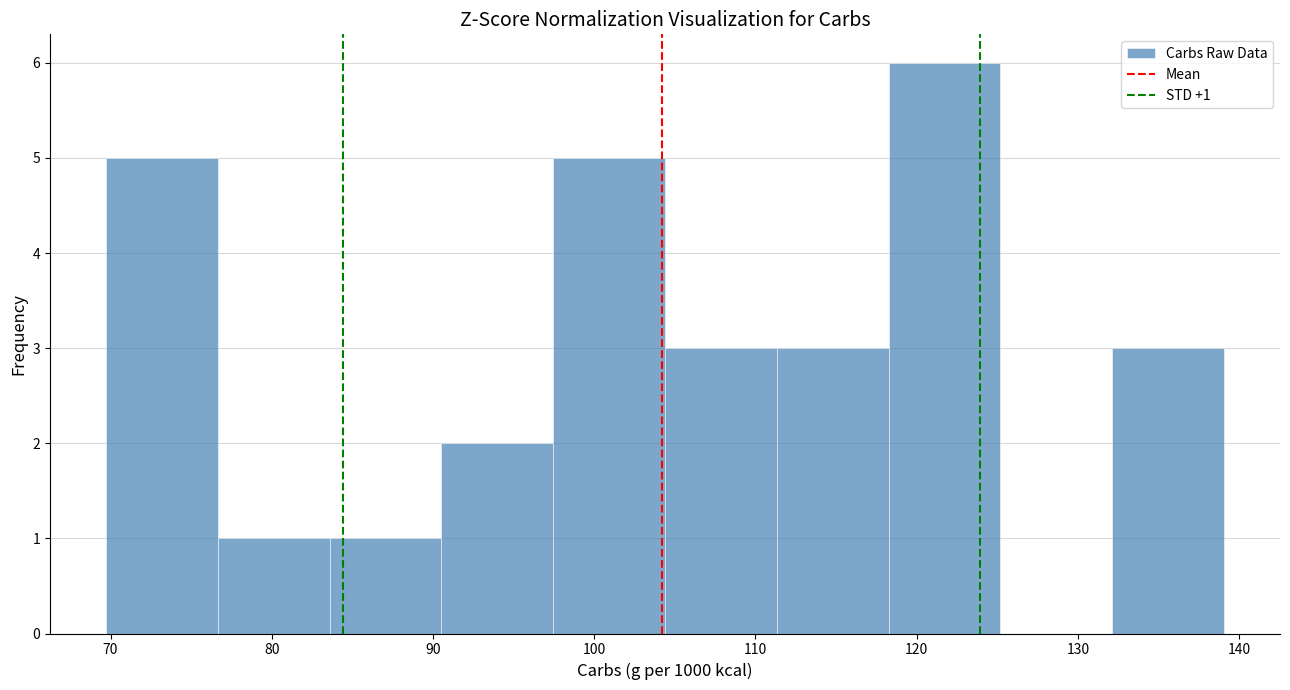

Over which range of the x-axis is the bar tallest?

118 to 125